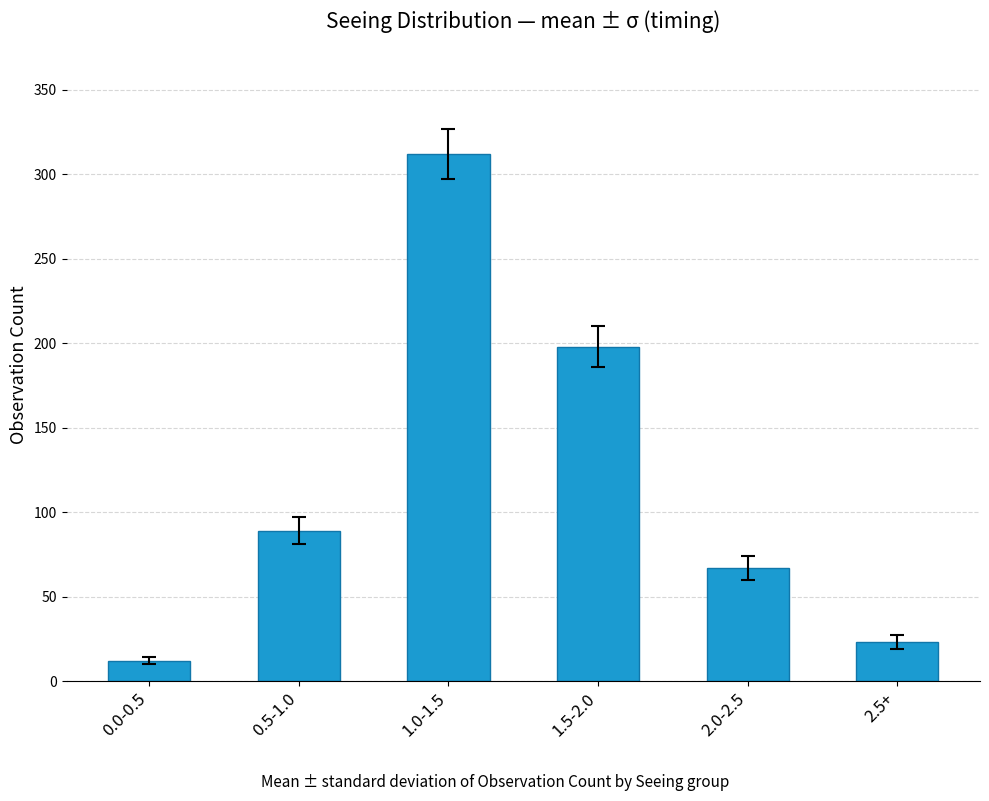

What is the approximate value at 1.0-1.5?

312